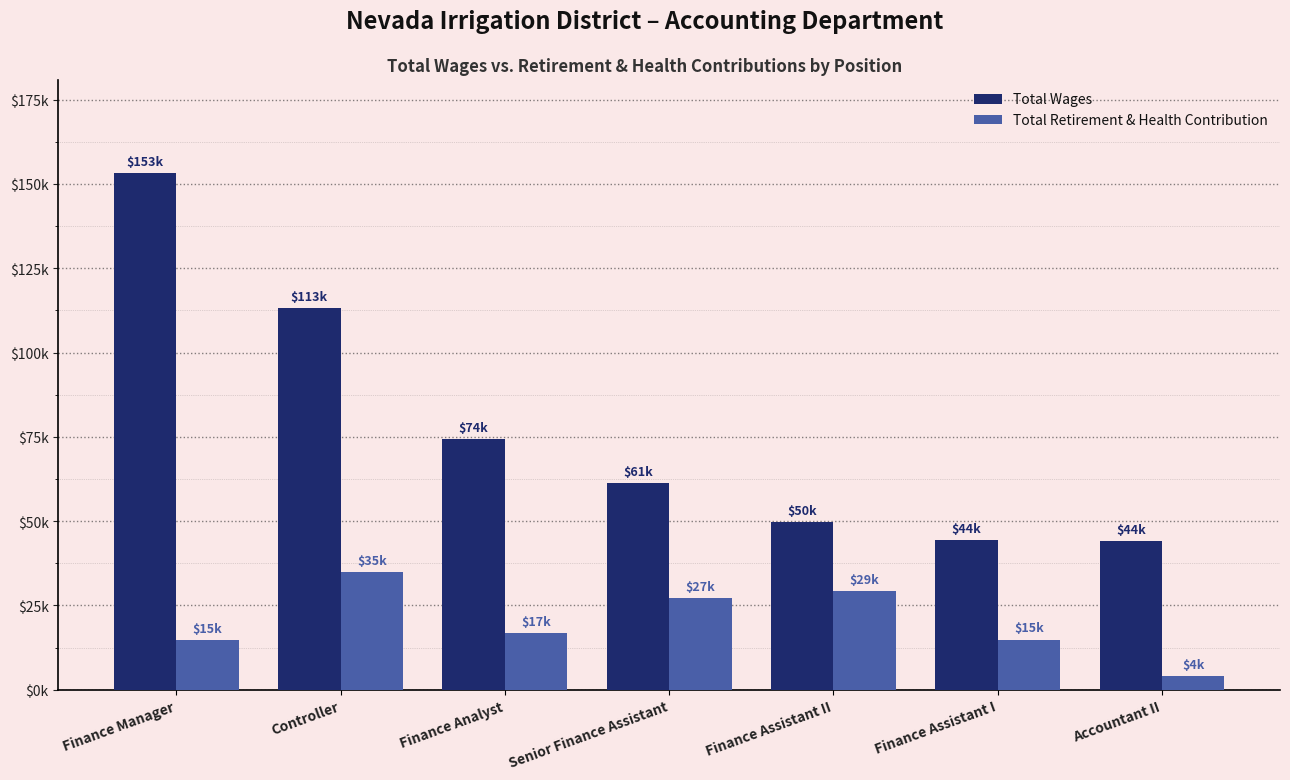

Reading right to left, extract all data points from this chart.

Total Wages: 44034	44288	49642	61307	74451	113126	153223
Total Retirement & Health Contribution: 4151	14884	29386	27105	16799	35000	14693